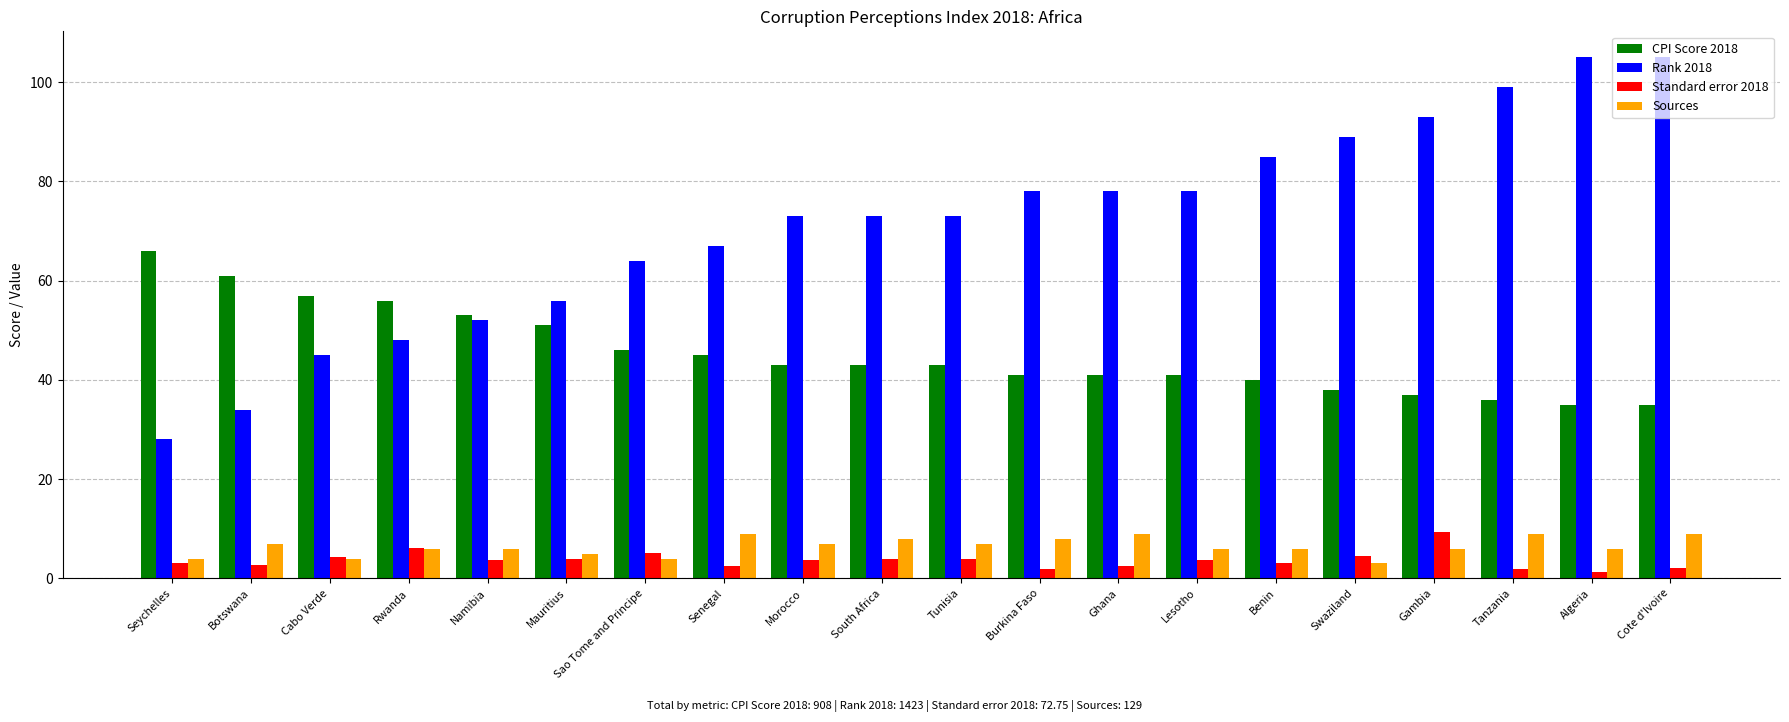

True or false: CPI Score 2018 has a value of 24.6 at Sao Tome and Principe.

False